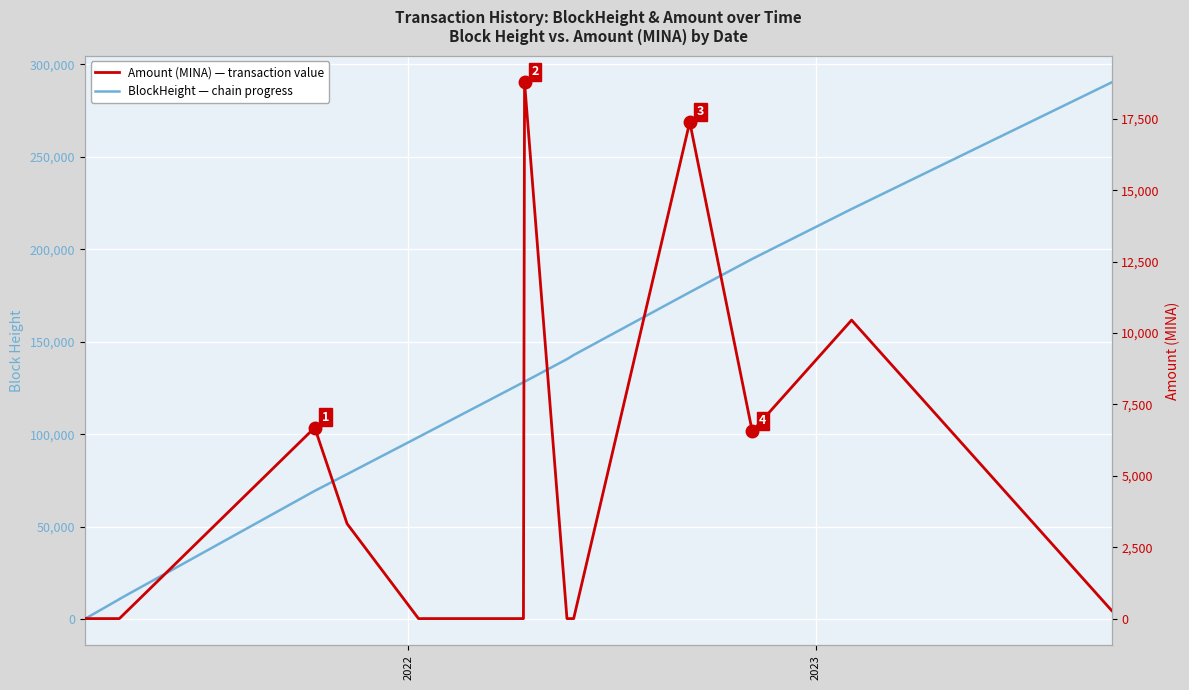

What is the highest value of the BlockHeight series?

290231.0